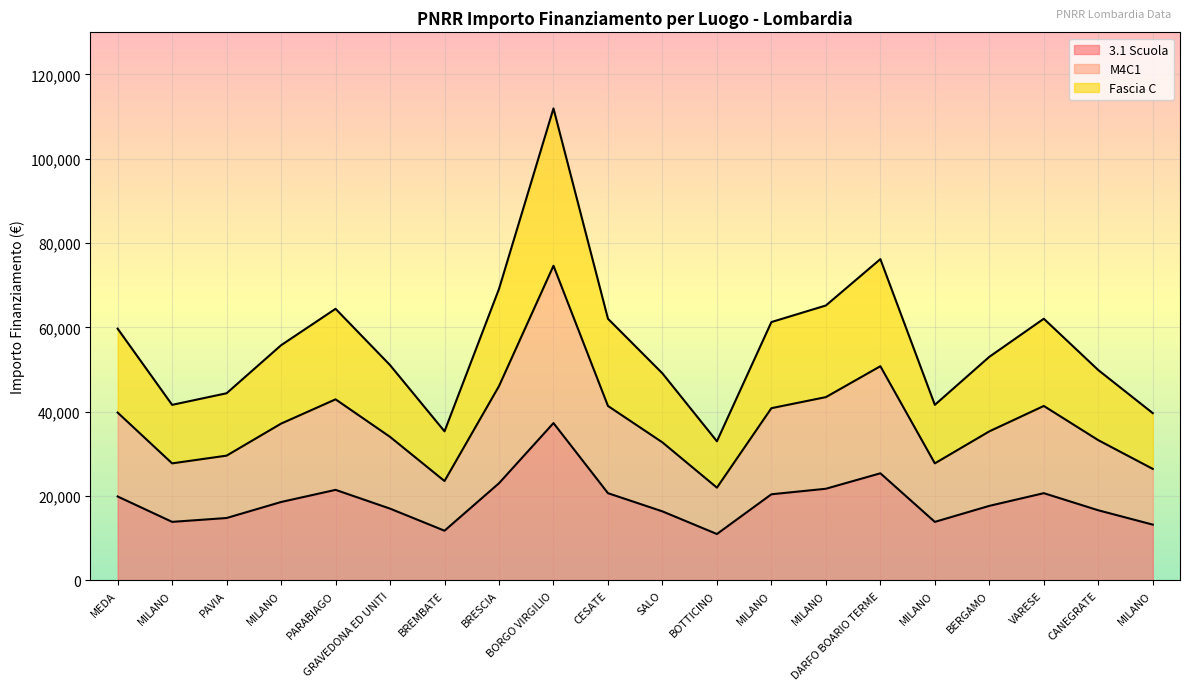

Reading left to right, transcribe all the data shown in this chart.

3.1 Scuola: MEDA=19902.1	MILANO=13879.1	PAVIA=14795.6	MILANO=18592.7	PARABIAGO=21473.3	GRAVEDONA ED UNITI=17021.5	BREMBATE=11784.1	BRESCIA=23044.5	BORGO VIRGILIO=37316.4	CESATE=20687.7	SALO=16366.8	BOTTICINO=10998.5	MILANO=20425.8	MILANO=21735.1	DARFO BOARIO TERME=25401.3	MILANO=13879.1	BERGAMO=17676.2	VARESE=20687.7	CANEGRATE=16628.7	MILANO=13224.4
M4C1: MEDA=39804.1	MILANO=27758.1	PAVIA=29591.2	MILANO=37185.4	PARABIAGO=42946.6	GRAVEDONA ED UNITI=34043.0	BREMBATE=23568.2	BRESCIA=46089.0	BORGO VIRGILIO=74632.7	CESATE=41375.3	SALO=32733.7	BOTTICINO=21997.0	MILANO=40851.6	MILANO=43470.3	DARFO BOARIO TERME=50802.6	MILANO=27758.1	BERGAMO=35352.3	VARESE=41375.3	CANEGRATE=33257.4	MILANO=26448.8
Fascia C: MEDA=59706.2	MILANO=41637.2	PAVIA=44386.8	MILANO=55778.1	PARABIAGO=64419.8	GRAVEDONA ED UNITI=51064.5	BREMBATE=35352.3	BRESCIA=69133.5	BORGO VIRGILIO=111949.1	CESATE=62063.0	SALO=49100.5	BOTTICINO=32995.5	MILANO=61277.4	MILANO=65205.4	DARFO BOARIO TERME=76203.9	MILANO=41637.2	BERGAMO=53028.5	VARESE=62063.0	CANEGRATE=49886.1	MILANO=39673.2